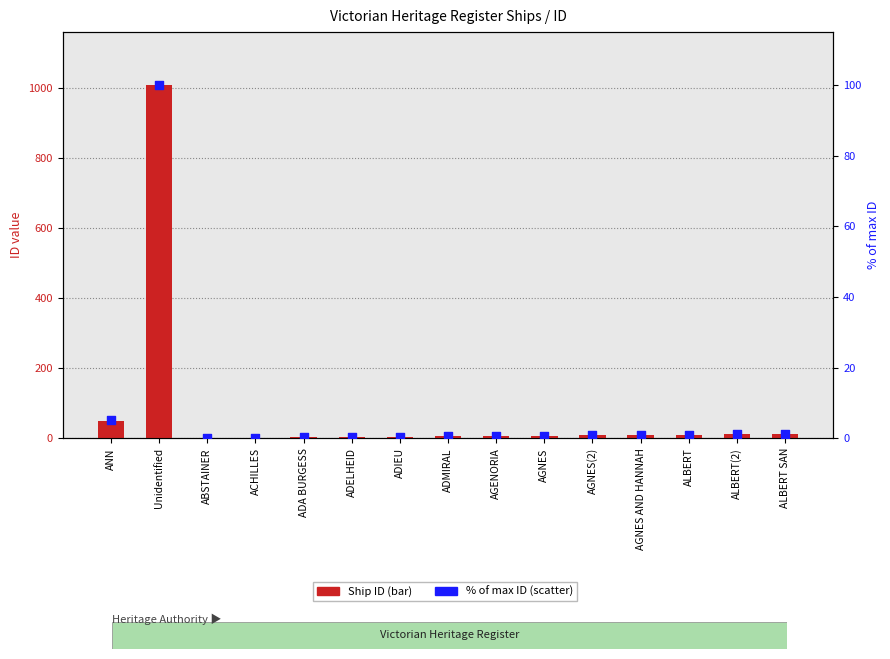

Which series contains the lowest Y value?

% of max ID